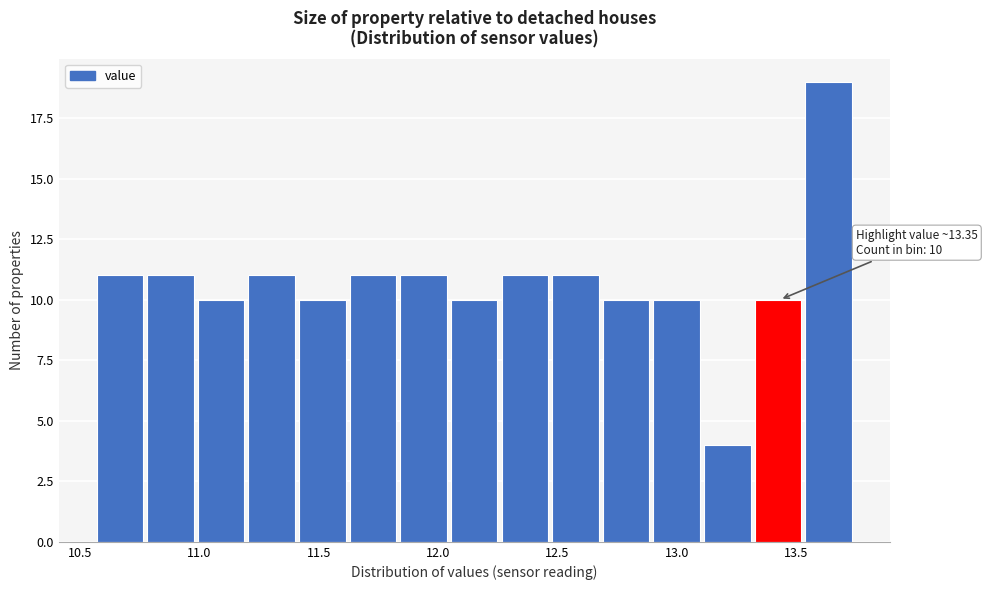

Which range on the x-axis has the tallest bar?

13.55 to 13.75